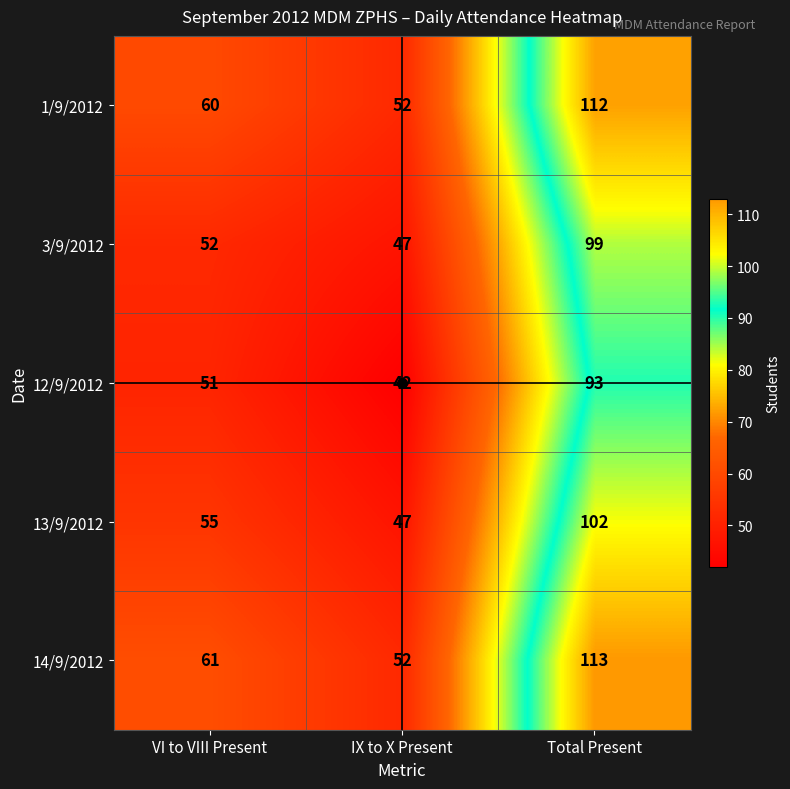

What is the difference between the highest and lowest values at Total Present?

20